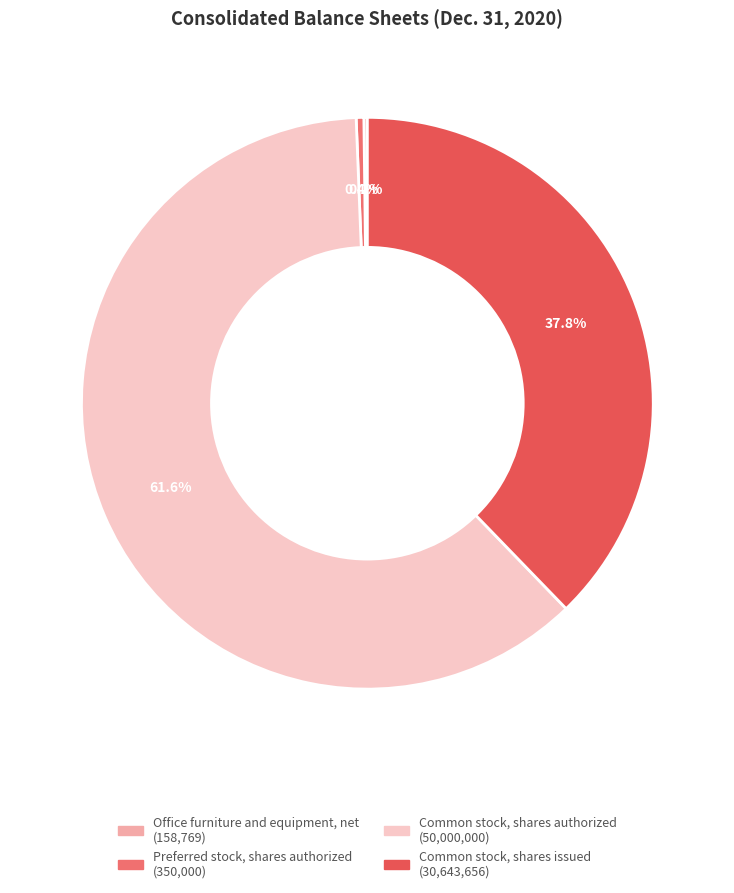

What portion of the pie excludes Preferred stock, shares authorized?

99.6%